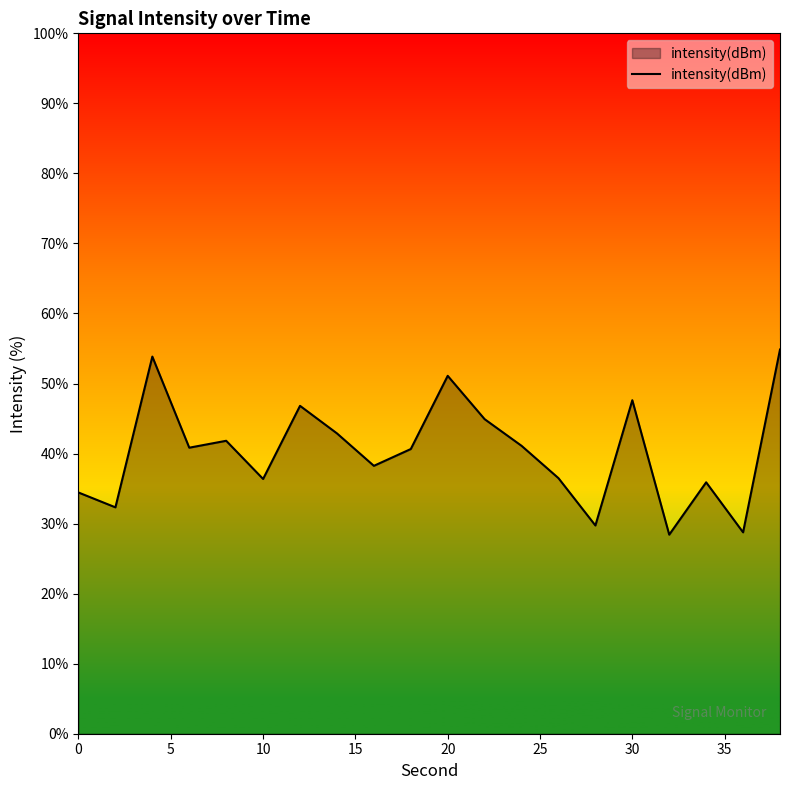

What is the smallest value displayed?

28.4